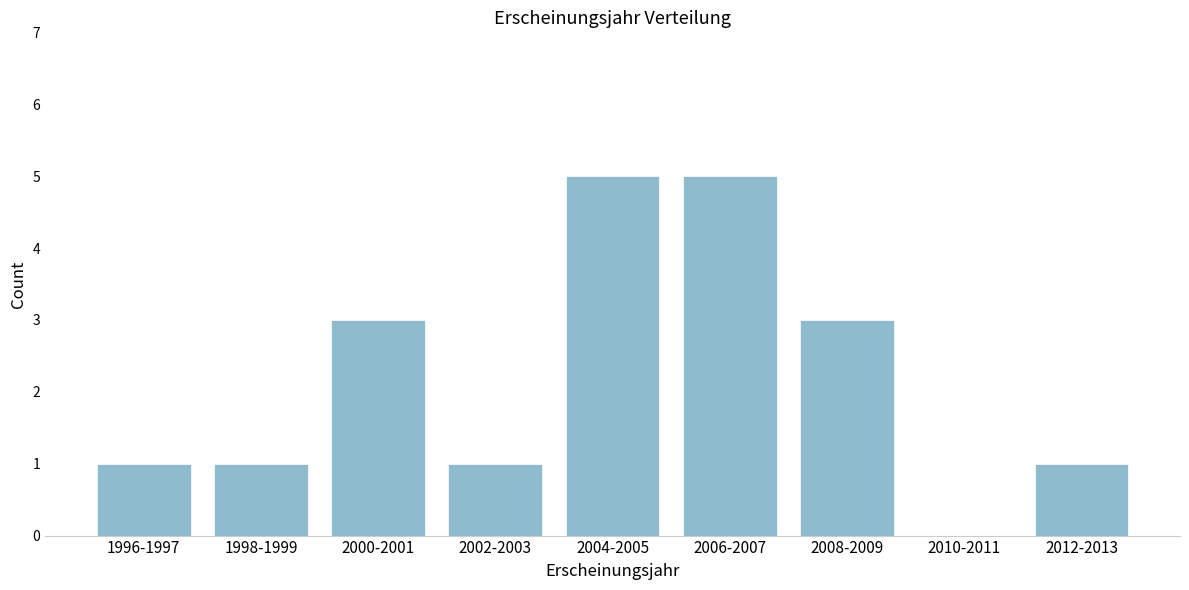

Reading left to right, extract all data points from this chart.

1996-1997=1	1998-1999=1	2000-2001=3	2002-2003=1	2004-2005=5	2006-2007=5	2008-2009=3	2010-2011=0	2012-2013=1